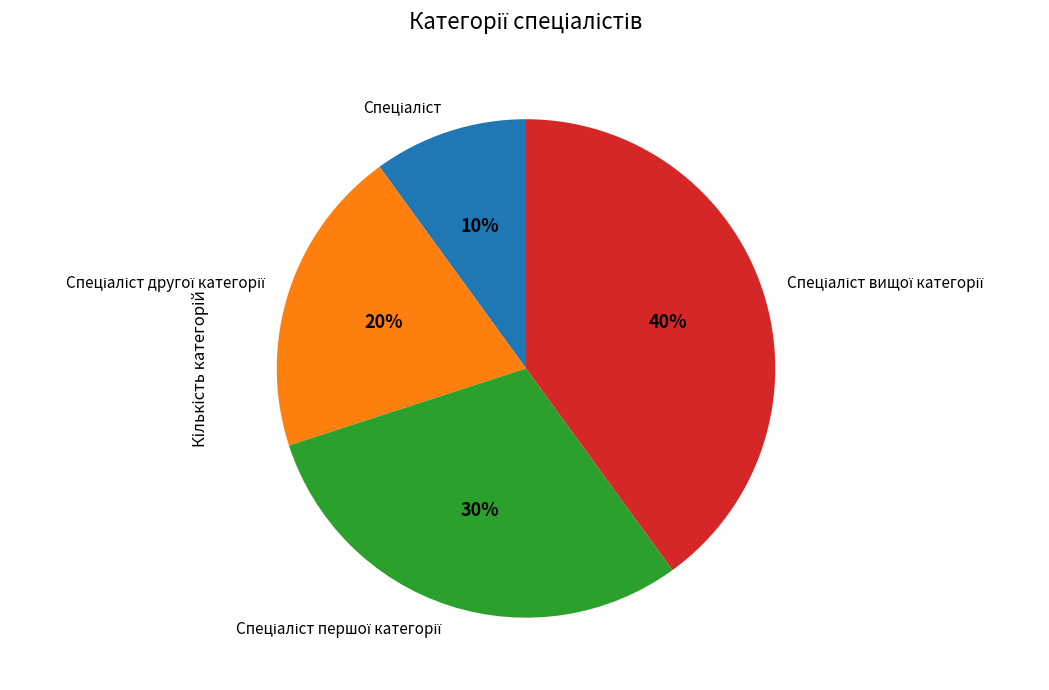

Is there any slice that represents more than half of the pie?

No